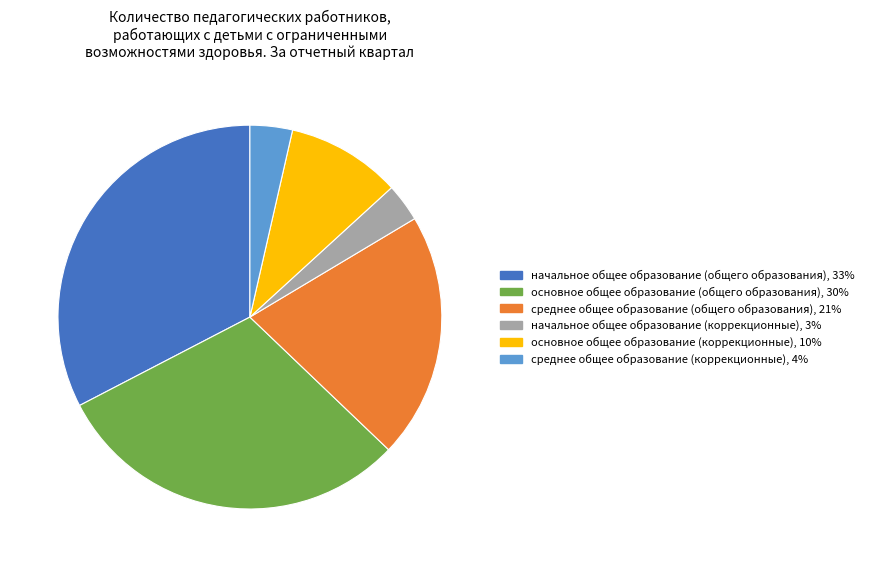

The начальное общее образование (коррекционные), 3% slice represents 3% of the pie. True or false?

True